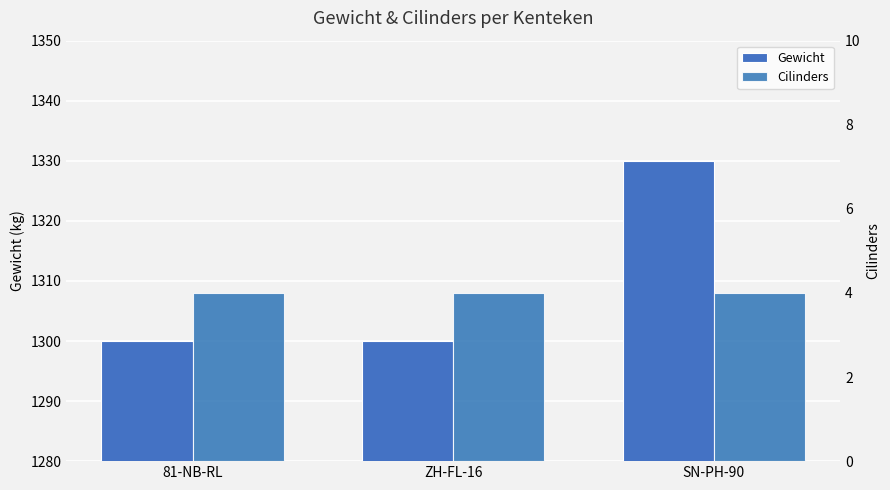

True or false: Gewicht has a value of 2206 at ZH-FL-16.

False